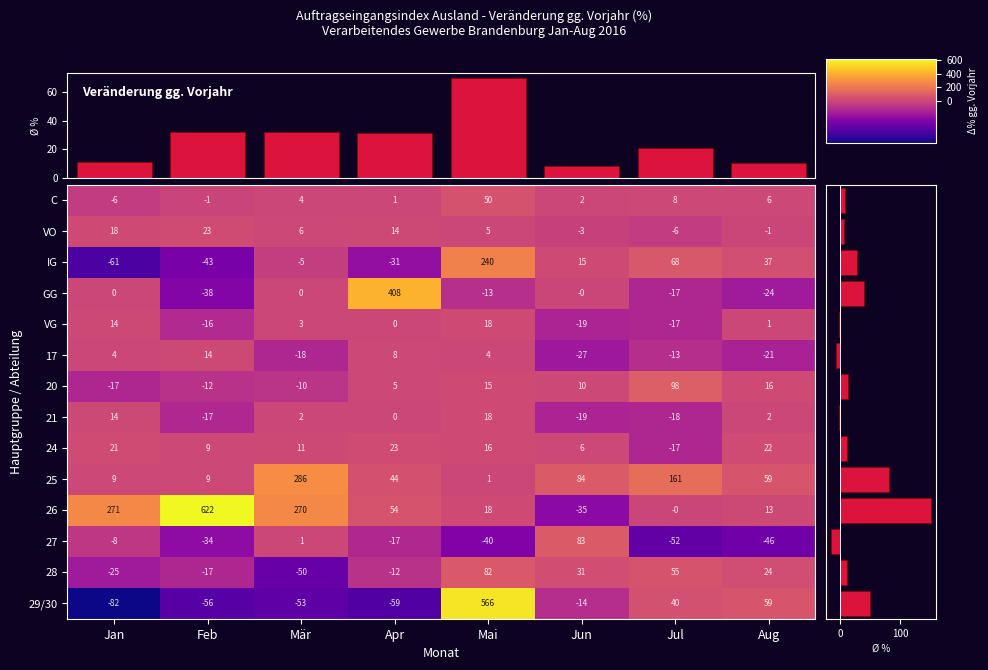

At which category is the sum across all series the highest?

Mai